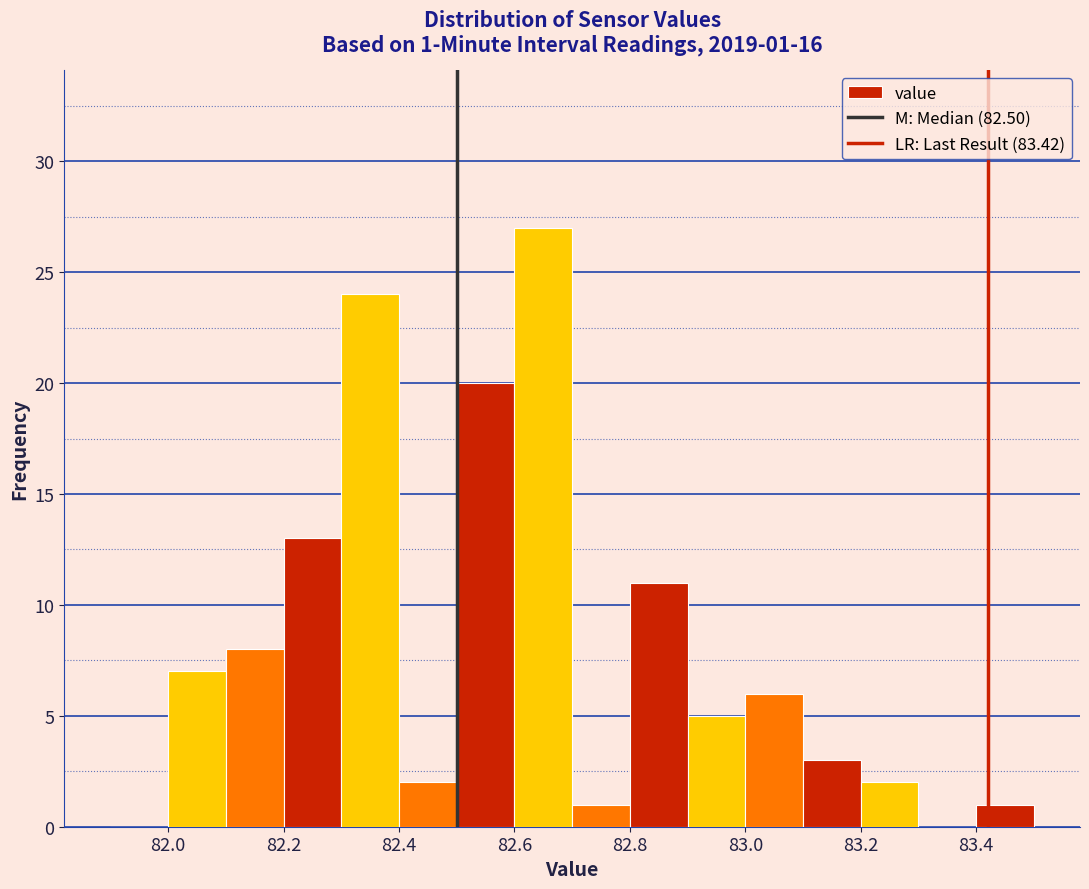

Over which range of the x-axis is the bar tallest?

82.6 to 82.7